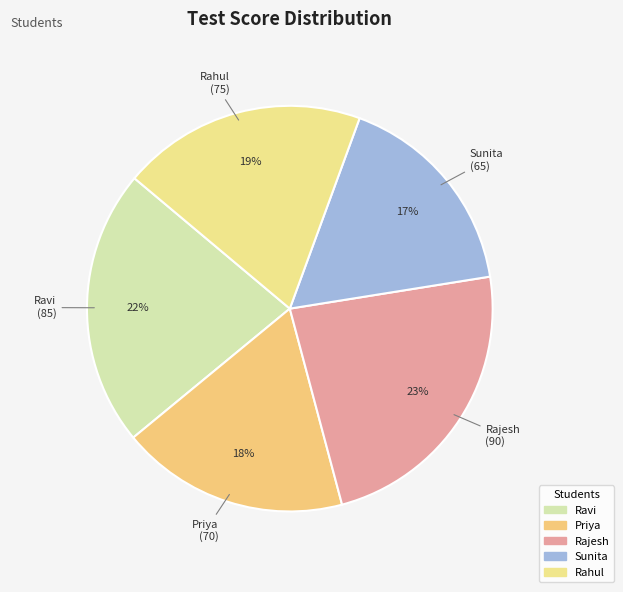

What percentage is the Rajesh slice, to the nearest percent?

23%